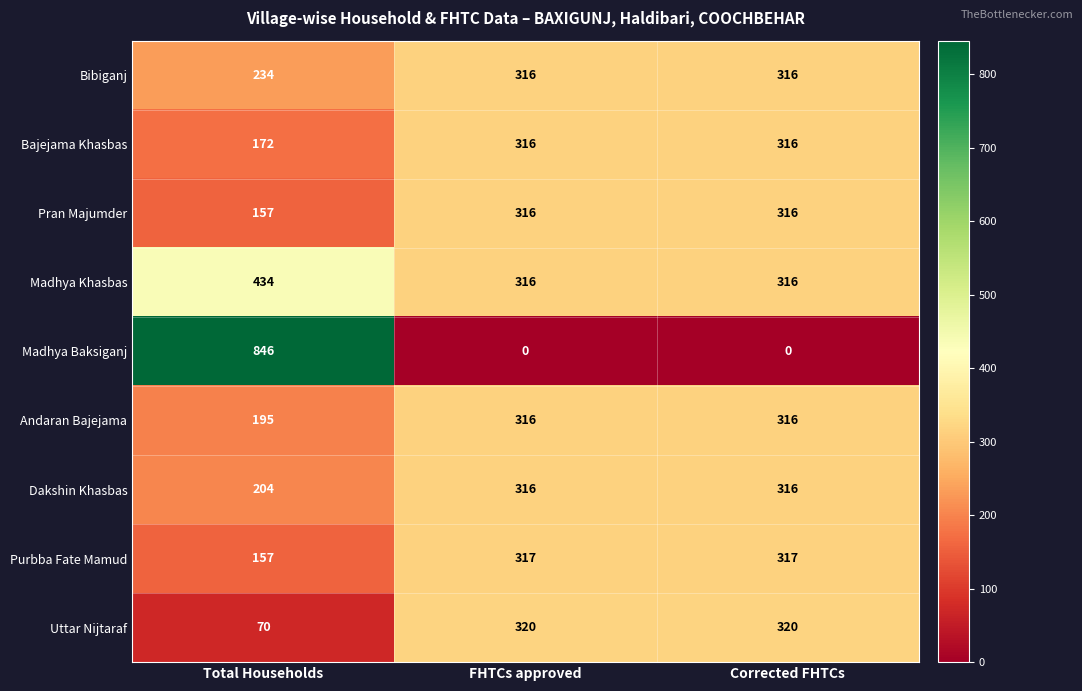

What is the difference between the Madhya Khasbas values at Total Households and Corrected FHTCs?

118